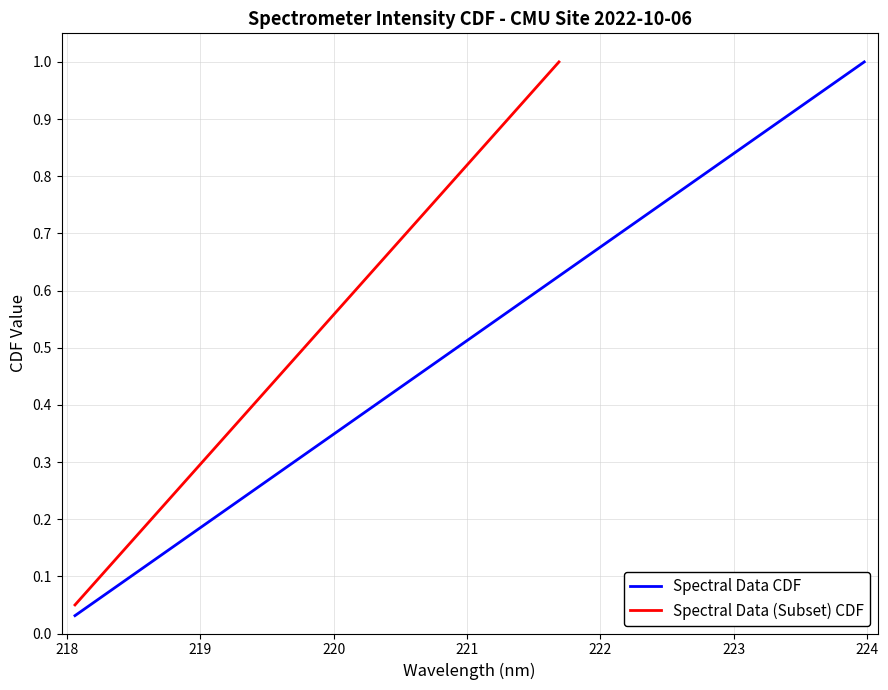

What is the value of the 29th point from the left?

0.9